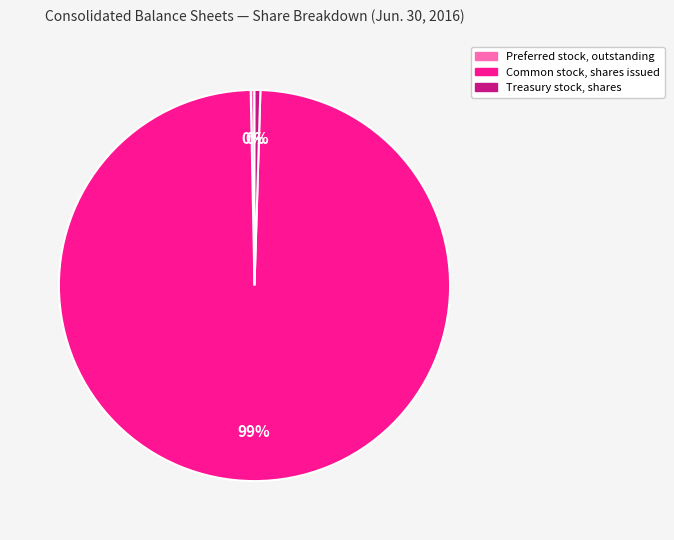

Between Common stock, shares issued and Treasury stock, shares, which is larger?

Common stock, shares issued